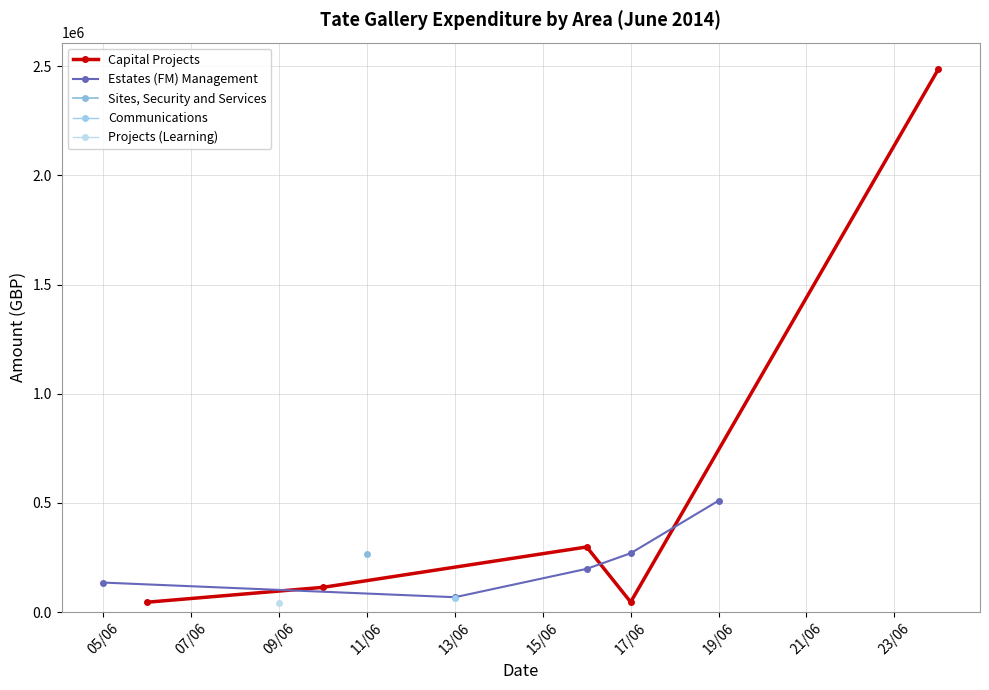

What is the difference between the maximum and minimum values in the Capital Projects series?

2441163.7